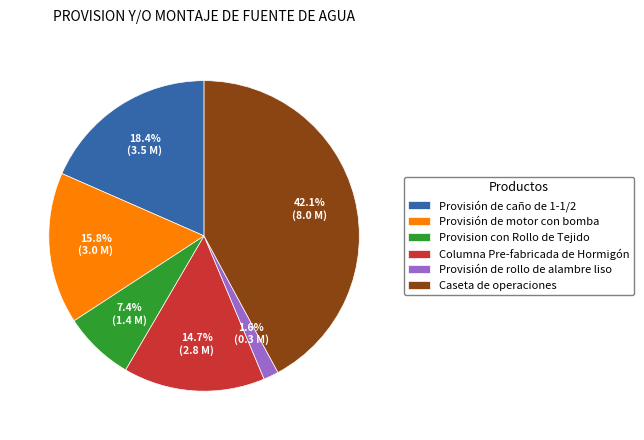

True or false: Provisión de rollo de alambre liso accounts for 2% of the total.

True